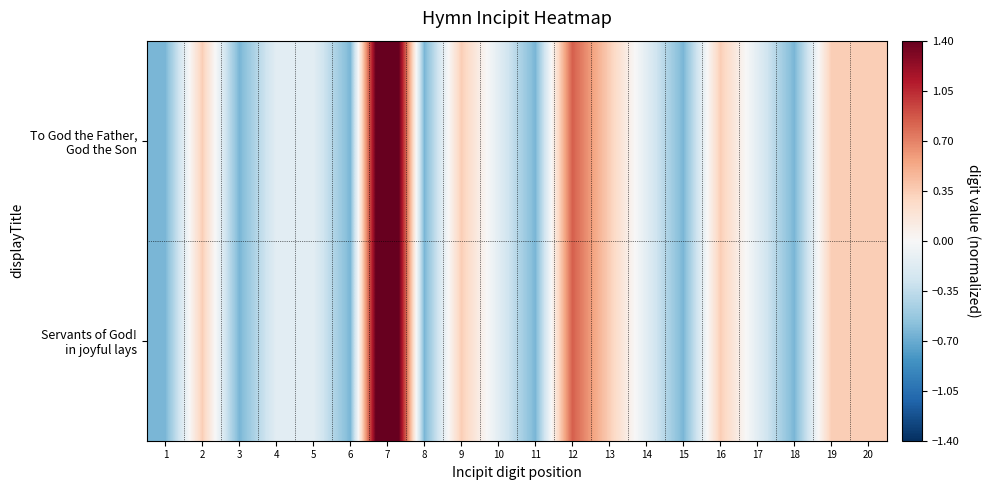

What is the total value across all series at 1?

-1.3